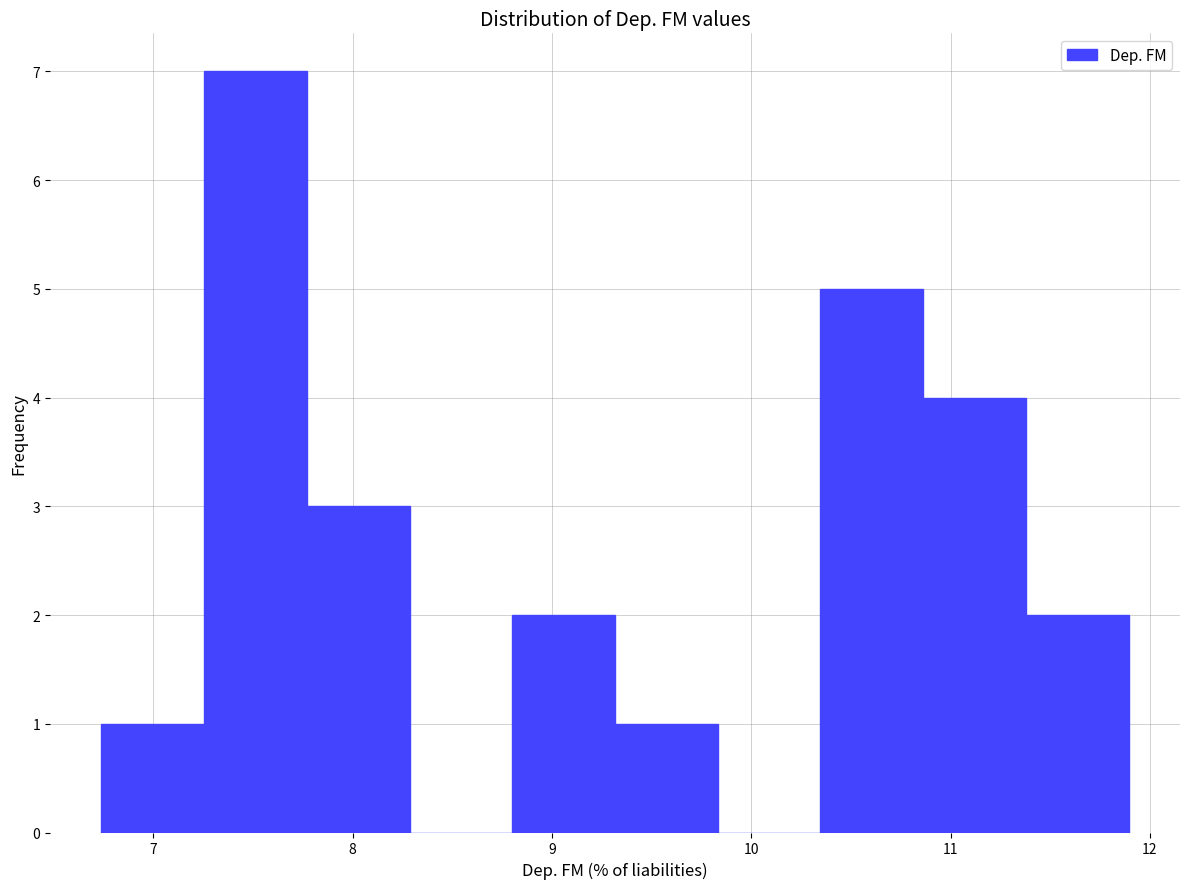

What is the height of the bar covering 7.8 to 8.3 on the x-axis? Neither the bar edges nor the heights are printed on the chart, so give them approximately, as read against the axes.

3